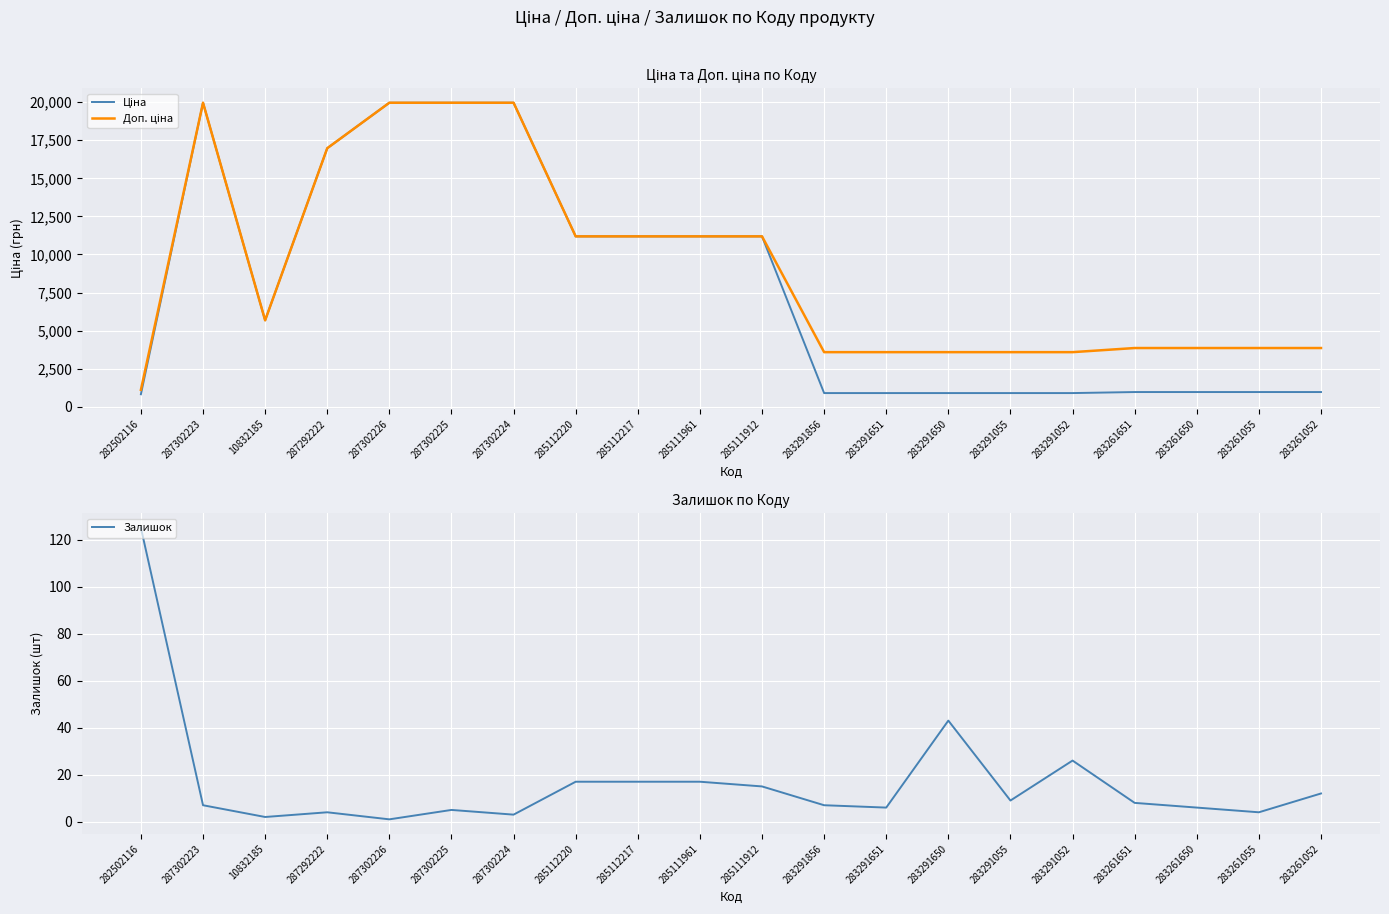

Reading left to right, extract all data points from this chart.

Ціна: 818.5	19964.2	5673.8	16976.3	19964.2	19964.2	19964.2	11188.2	11188.2	11188.2	11188.2	895.9	895.9	895.9	895.9	895.9	963.5	963.5	963.5	963.5
Доп. ціна: 1109.2	19964.2	5673.8	16976.3	19964.2	19964.2	19964.2	11188.2	11188.2	11188.2	11188.2	3583.6	3583.6	3583.6	3583.6	3583.6	3854.0	3854.0	3854.0	3854.0
Залишок: 125.0	7.0	2.0	4.0	1.0	5.0	3.0	17.0	17.0	17.0	15.0	7.0	6.0	43.0	9.0	26.0	8.0	6.0	4.0	12.0